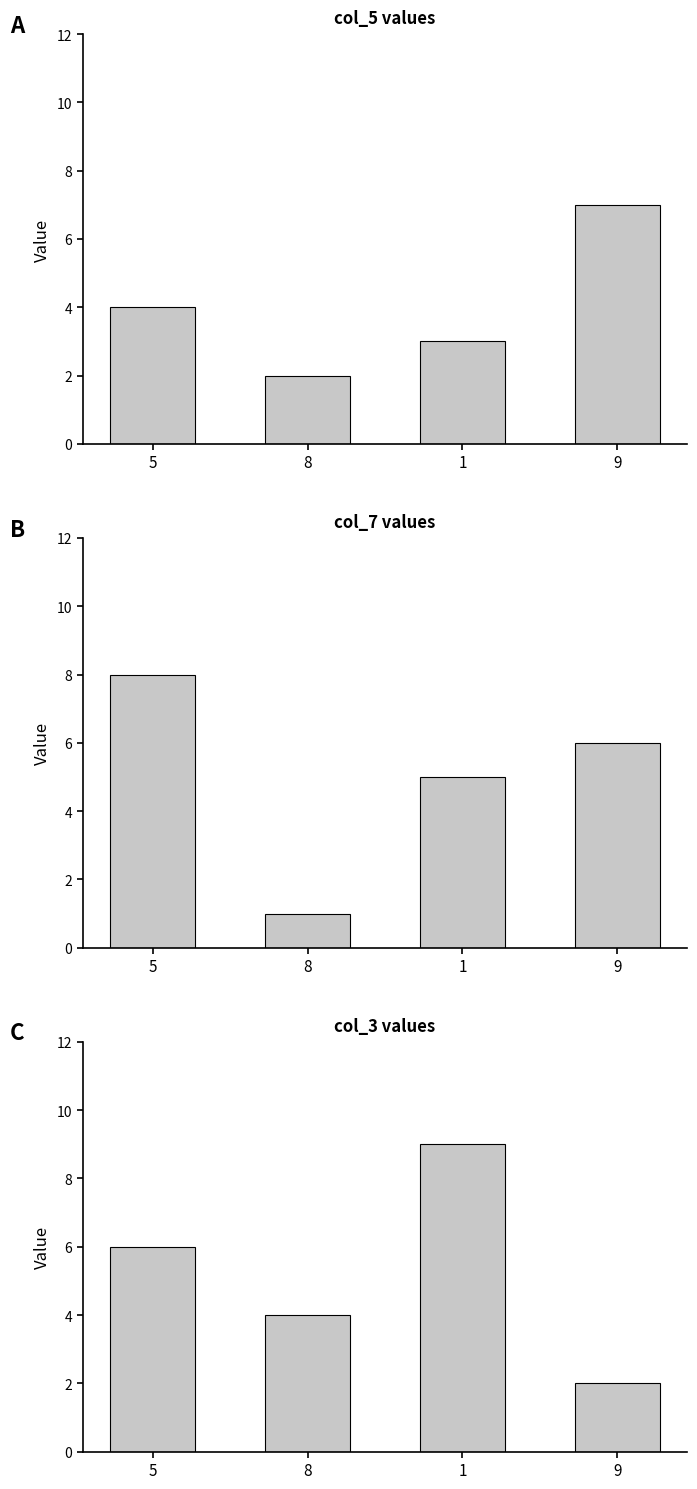

Are the bars horizontal?

No